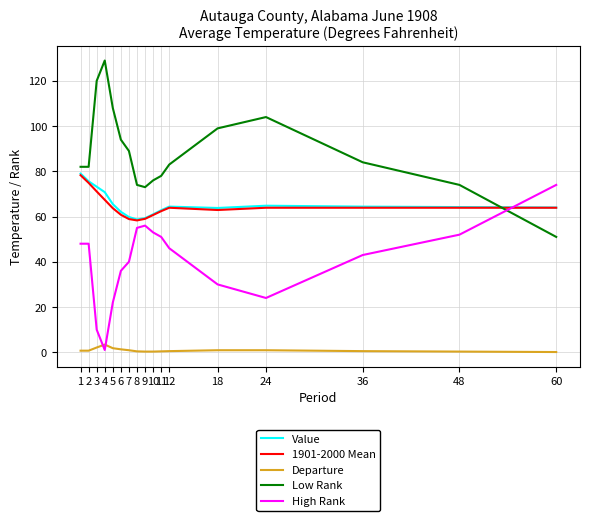

Is the value of Value at 1 greater than the value of Departure at 1?

Yes